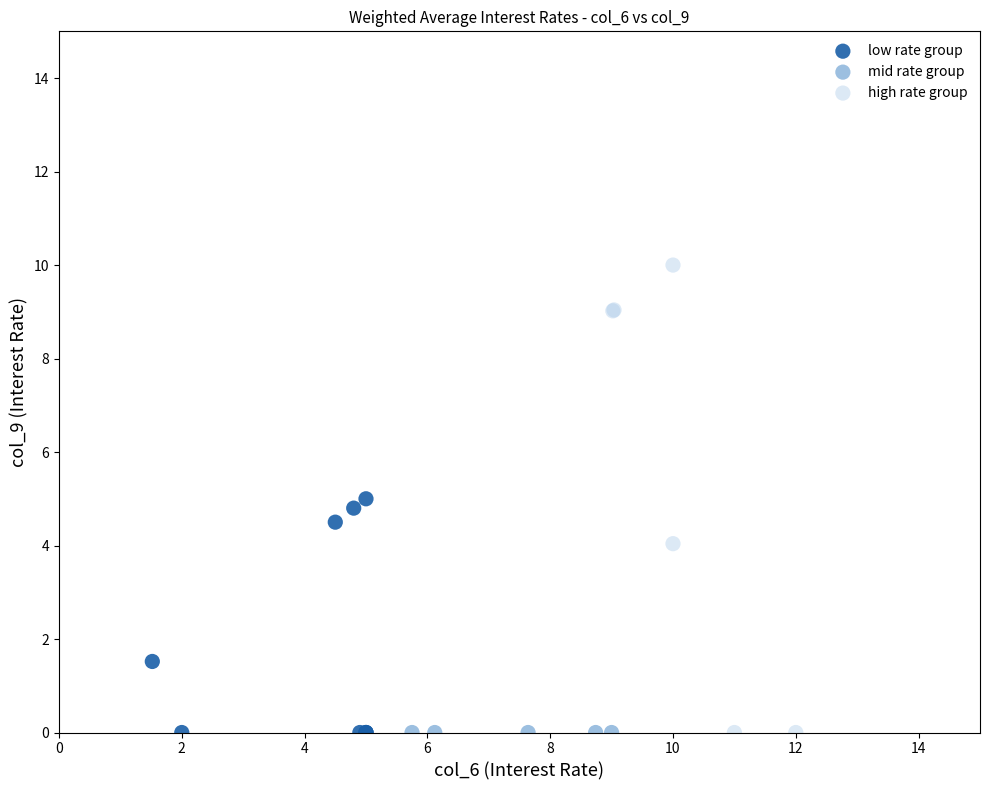

Which series reaches the maximum Y coordinate?

high rate group